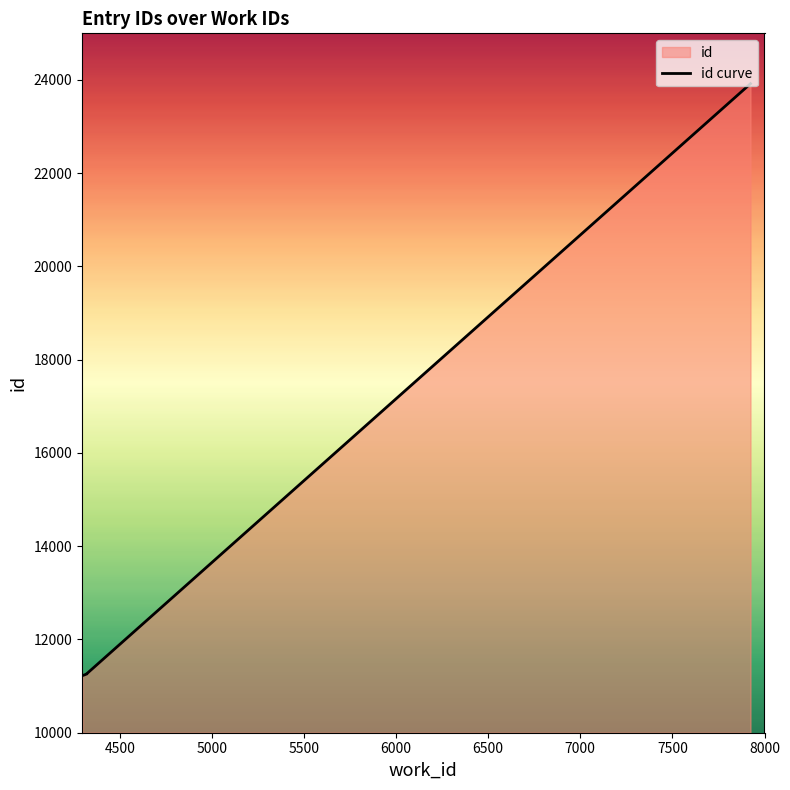

How many data points are less than 11263?

5